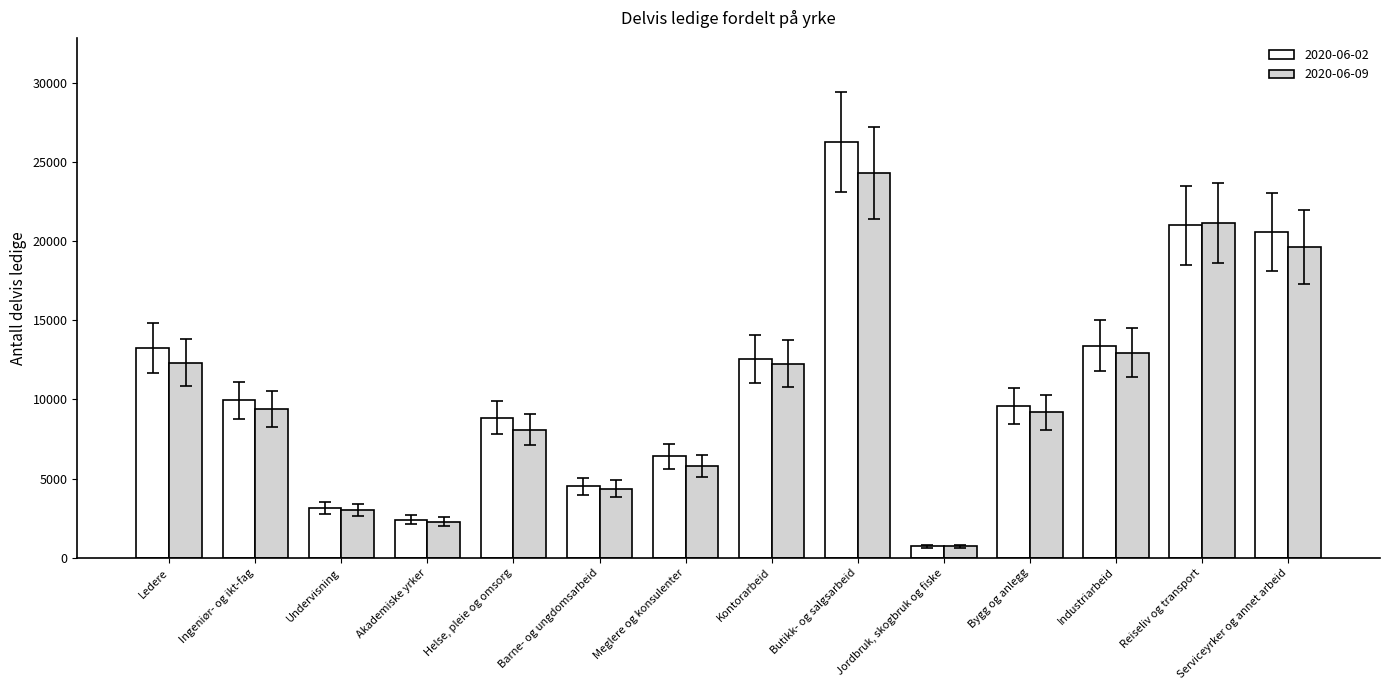

What is the difference between the maximum and minimum values in the 2020-06-02 series?

25531